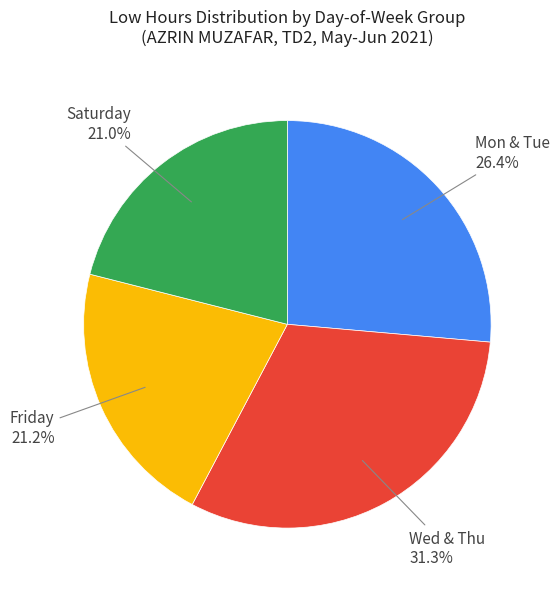

Does any single category account for the majority?

No